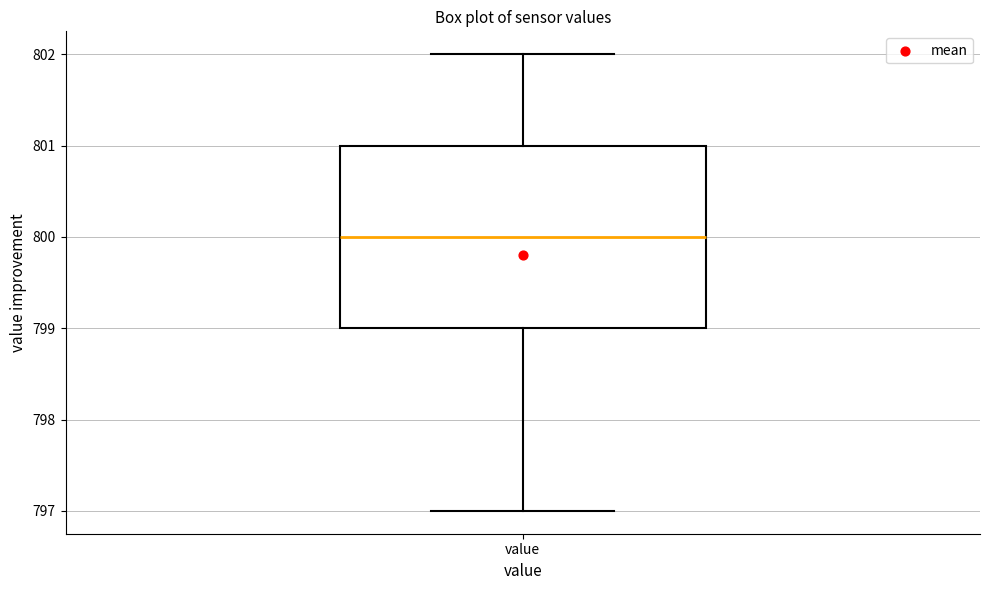

Where is the lower edge of the box for value on the y-axis? The values are not printed on the chart, so give them approximately, as read against the axis.

799